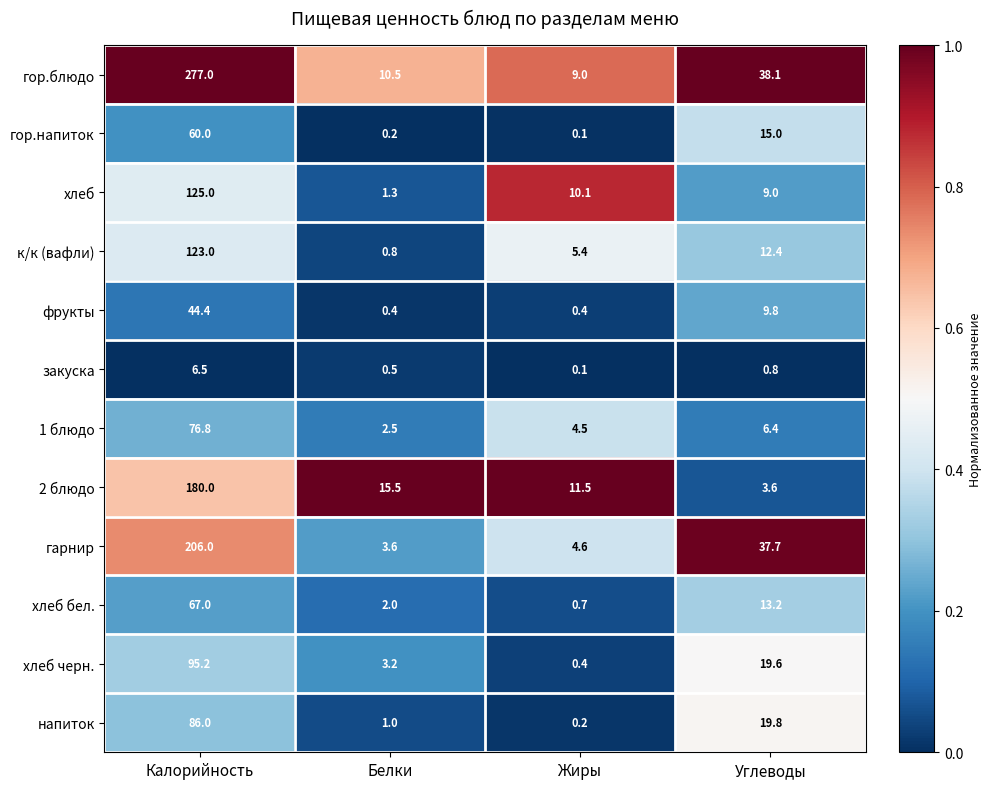

True or false: фрукты has a value of 3.2 at Углеводы.

False